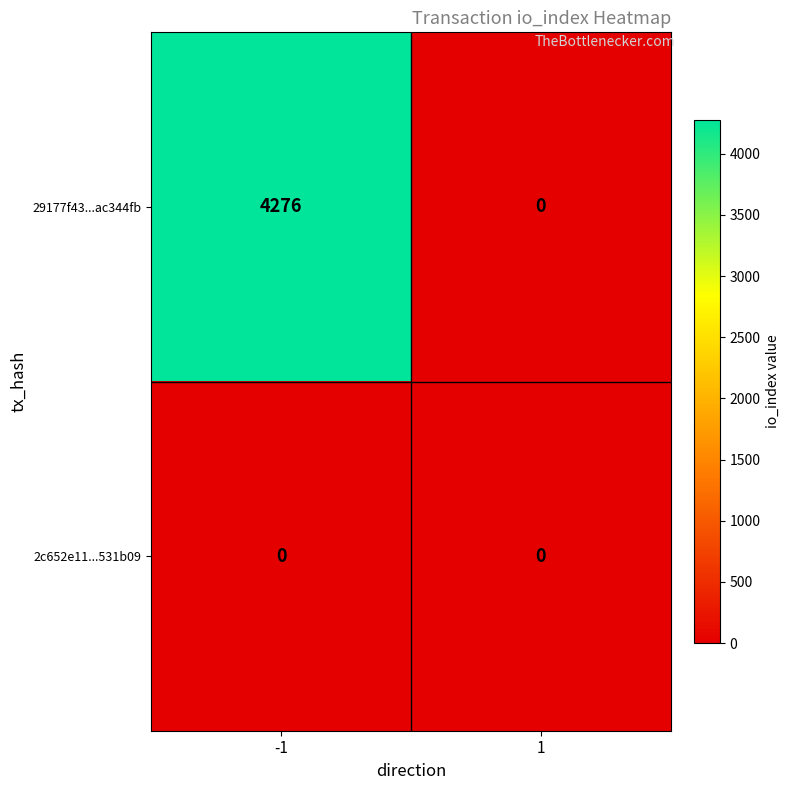

At -1, list the series in order from largest to smallest.

29177f43...ac344fb, 2c652e11...531b09